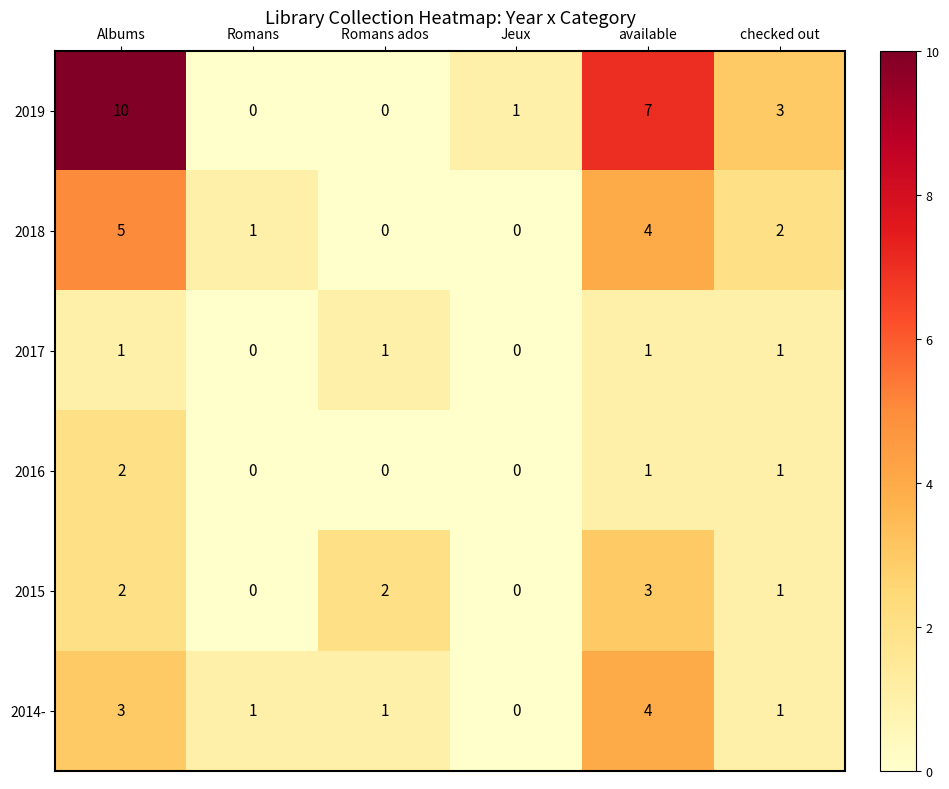

Is it true that 2015 equals 1 at Albums?

False